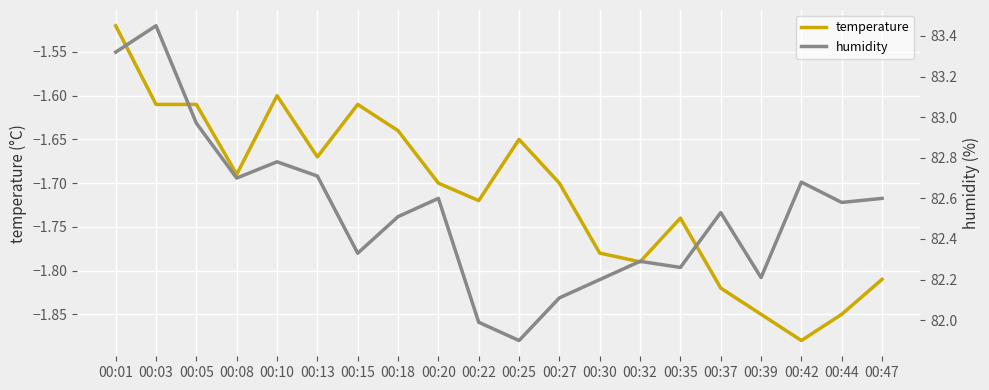

Rank the categories by temperature value from highest to lowest.

00:01, 00:10, 00:03, 00:05, 00:15, 00:18, 00:25, 00:13, 00:08, 00:20, 00:27, 00:22, 00:35, 00:30, 00:32, 00:47, 00:37, 00:39, 00:44, 00:42